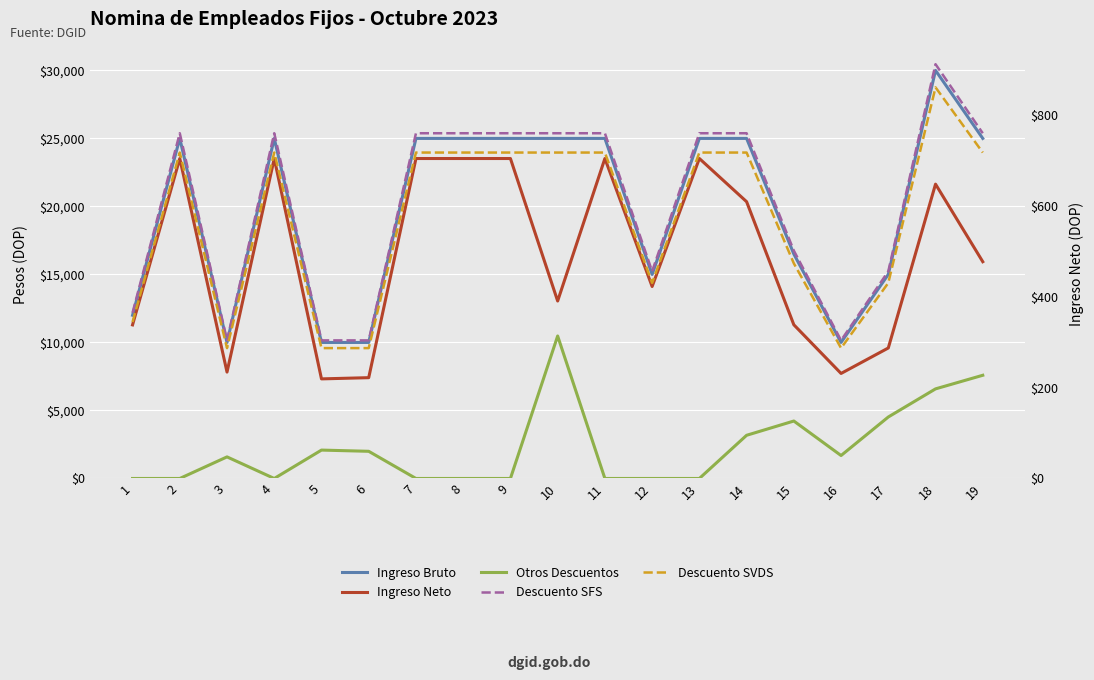

At how many categories does at least one series exceed 28830?

1